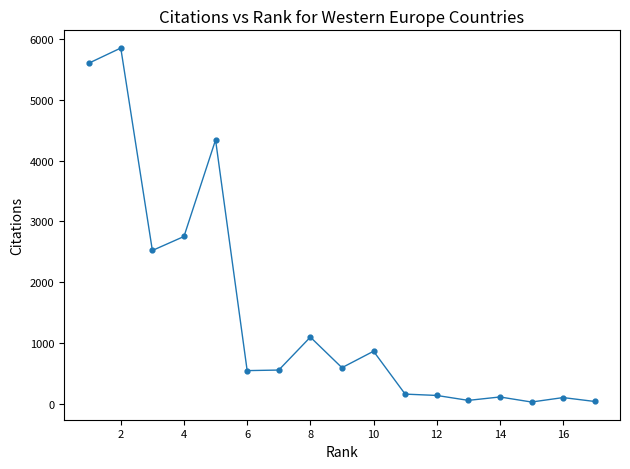

What is the range of Y values (max minus min)?

5814